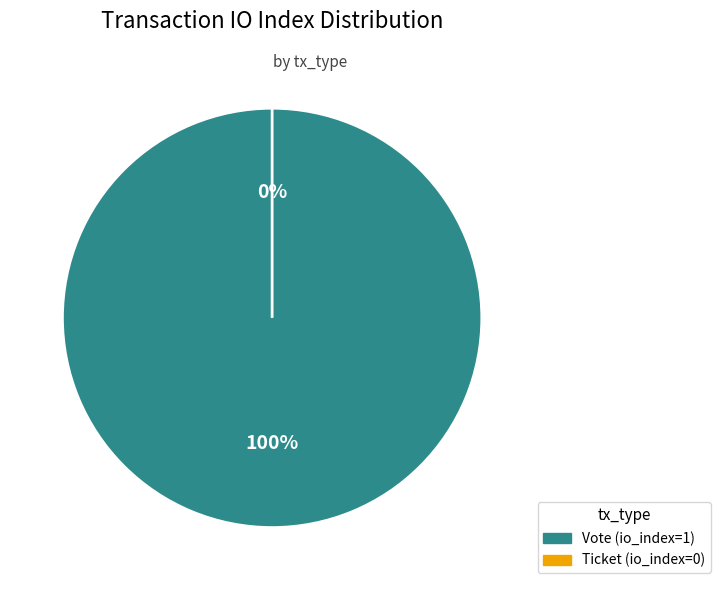

Is there any slice that represents more than half of the pie?

Yes